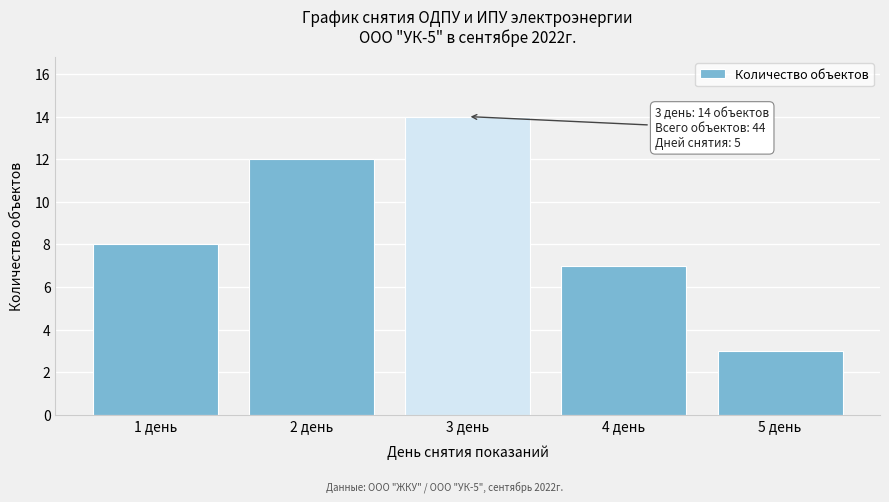

Reading left to right, extract all data points from this chart.

8	12	14	7	3